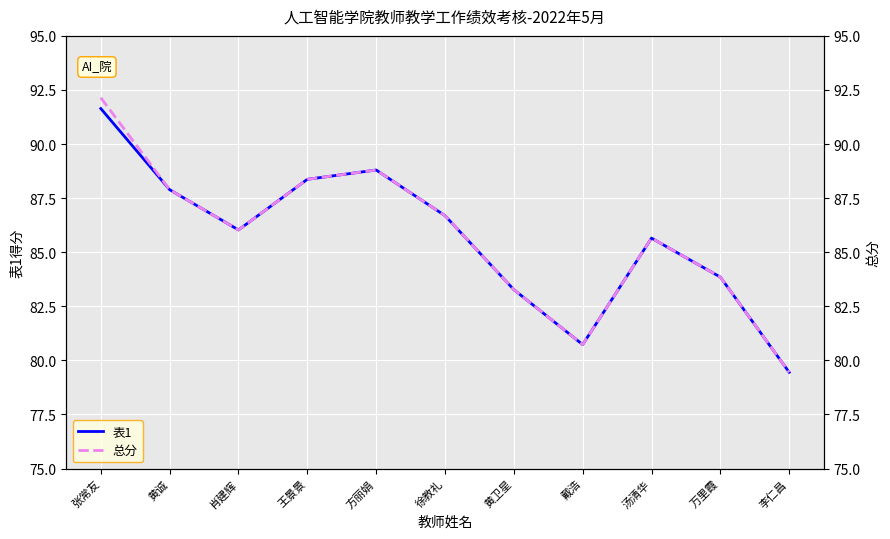

What is the label of the 1st point from the right?

李仁昌